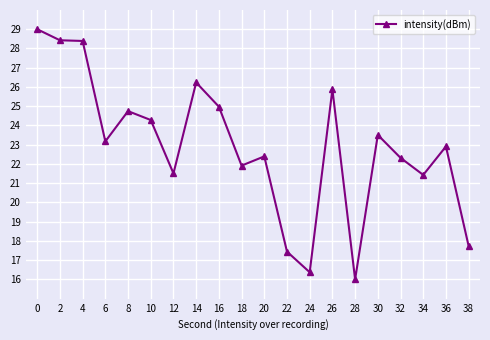

Which category has the lowest value across all series?

28